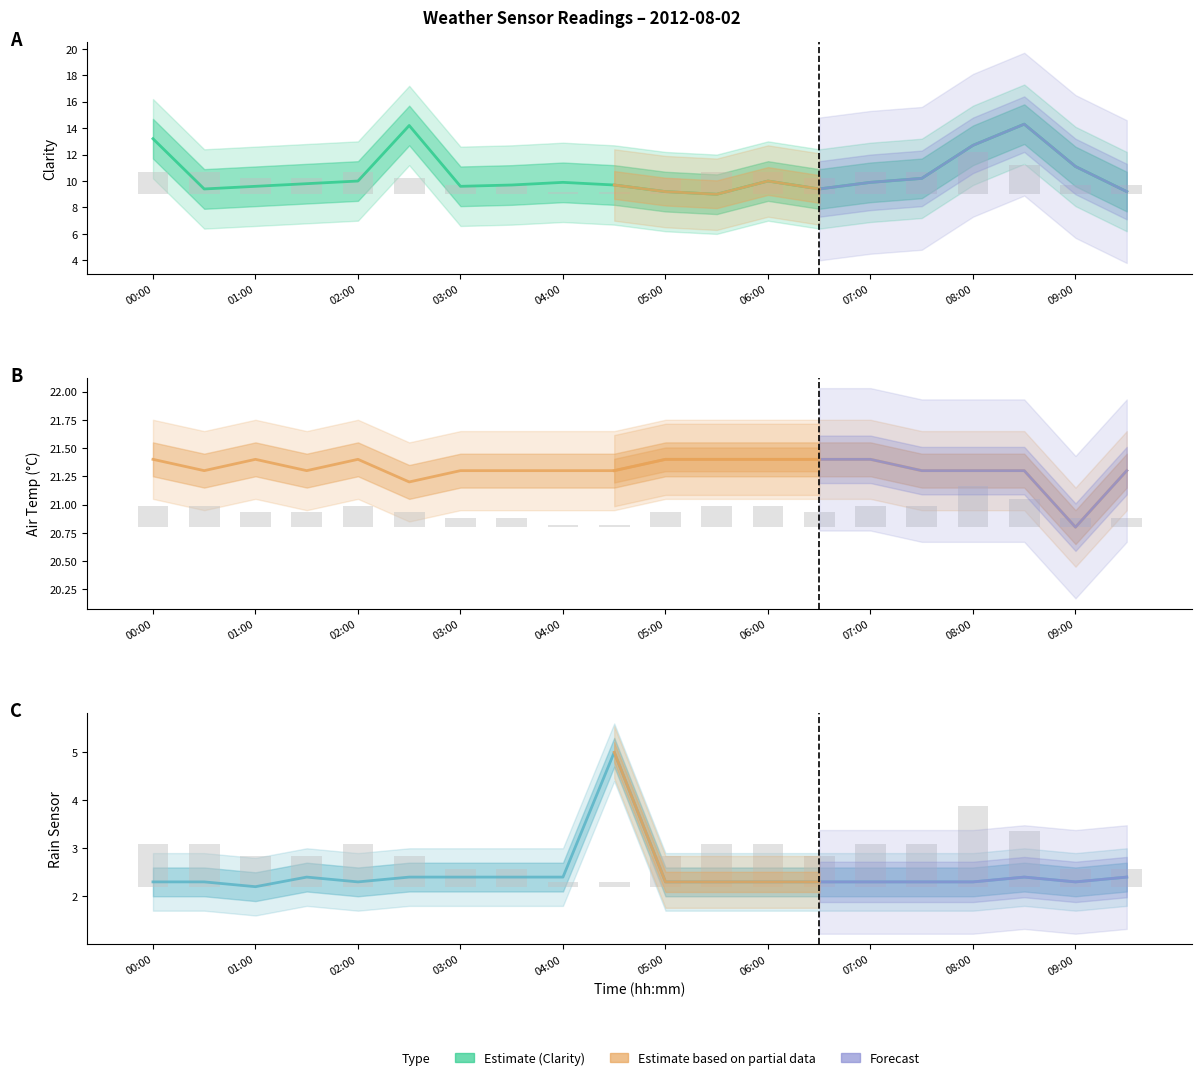

The value of Rain Sensor at 11 is 2.3. True or false?

True